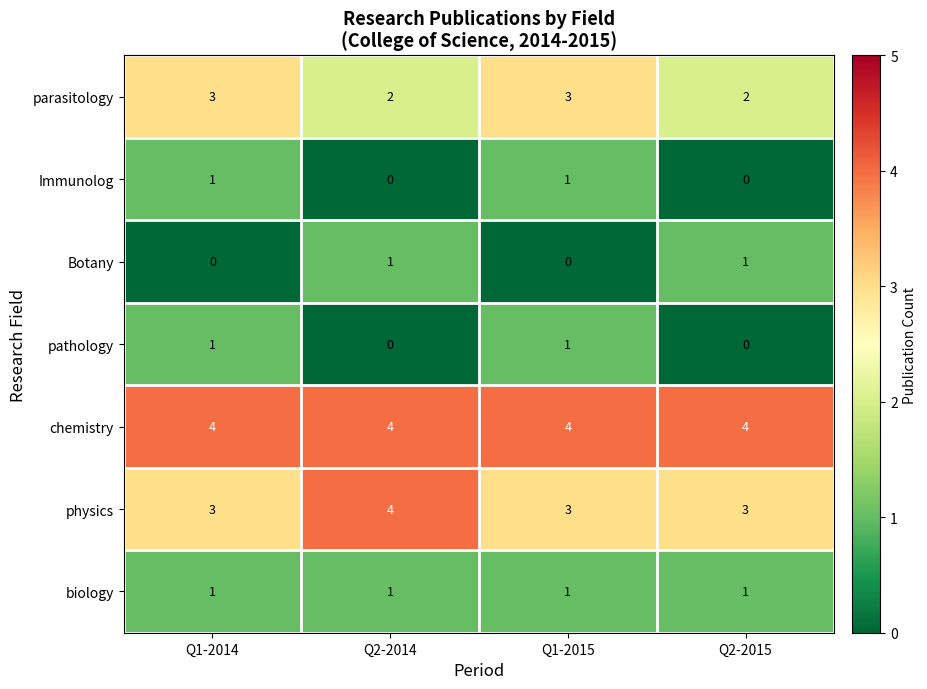

Reading left to right, extract all data points from this chart.

parasitology: 3	2	3	2
Immunolog: 1	0	1	0
Botany: 0	1	0	1
pathology: 1	0	1	0
chemistry: 4	4	4	4
physics: 3	4	3	3
biology: 1	1	1	1